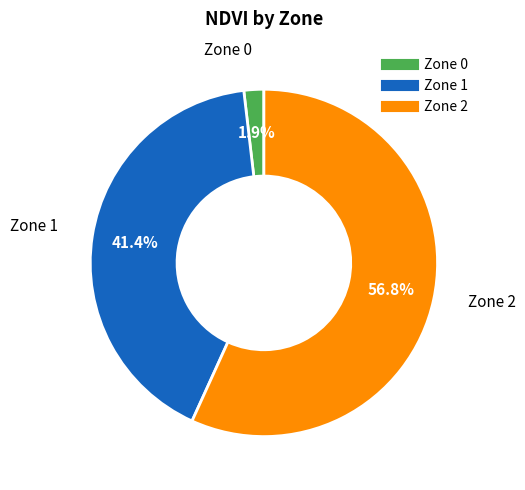

Is the sum of Zone 1 and Zone 2 greater than half?

Yes